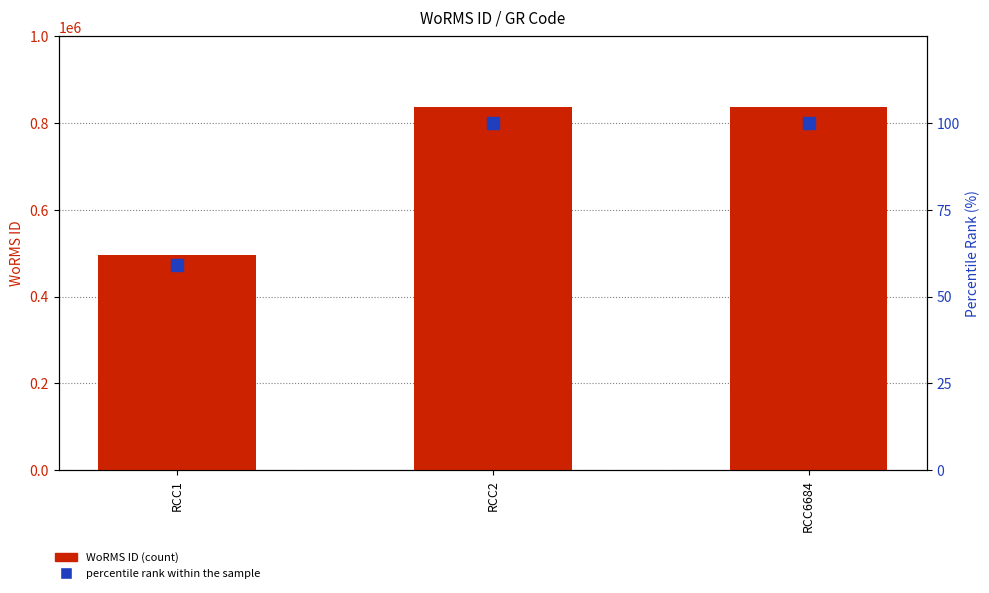

What is the difference between the maximum and minimum values in the percentile rank within the sample series?

40.8